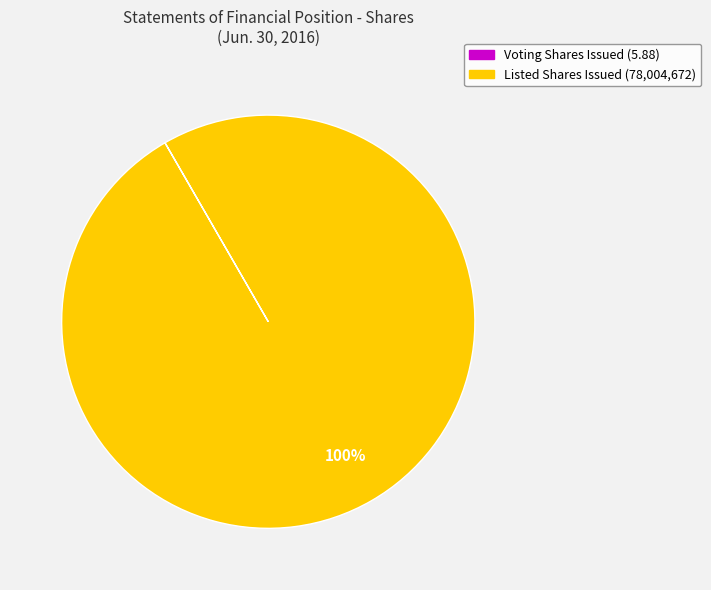

To the nearest percent, what is the difference between the largest and smallest slice percentages?

100%